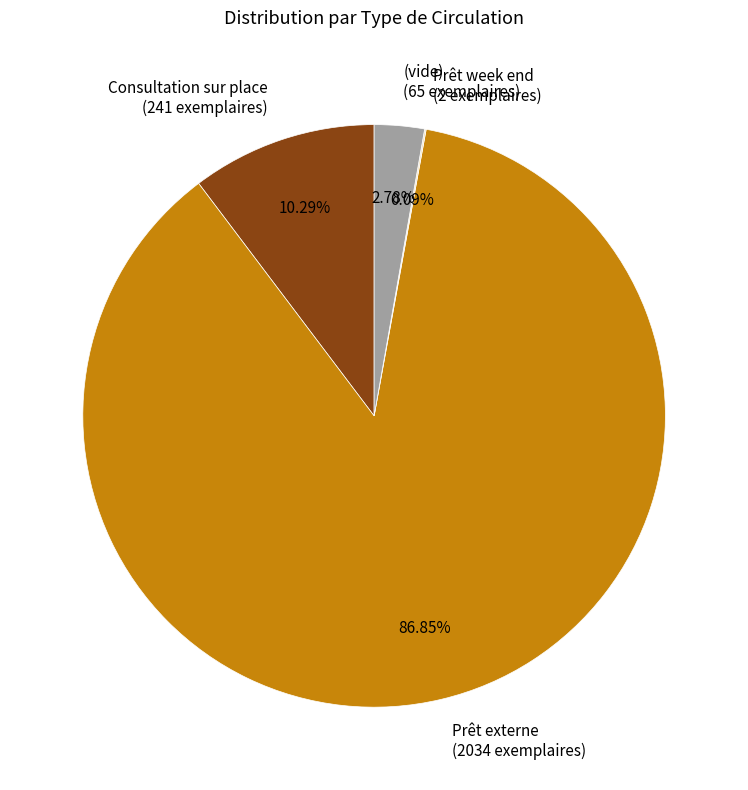

What is the ratio of the value at (vide) (65 exemplaires) to the value at Consultation sur place (241 exemplaires)?

0.3